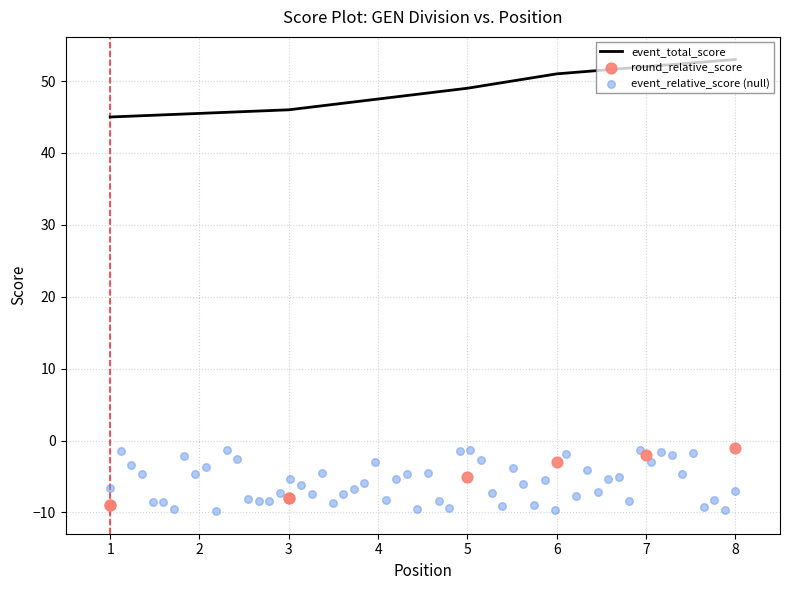

Which series has the widest spread of Y values?

event_relative_score